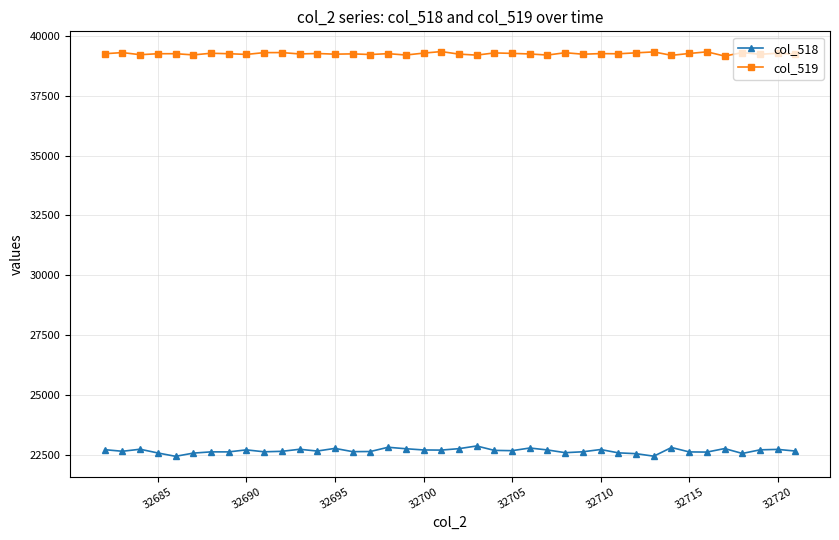

Which series has the largest total across all categories?

col_519